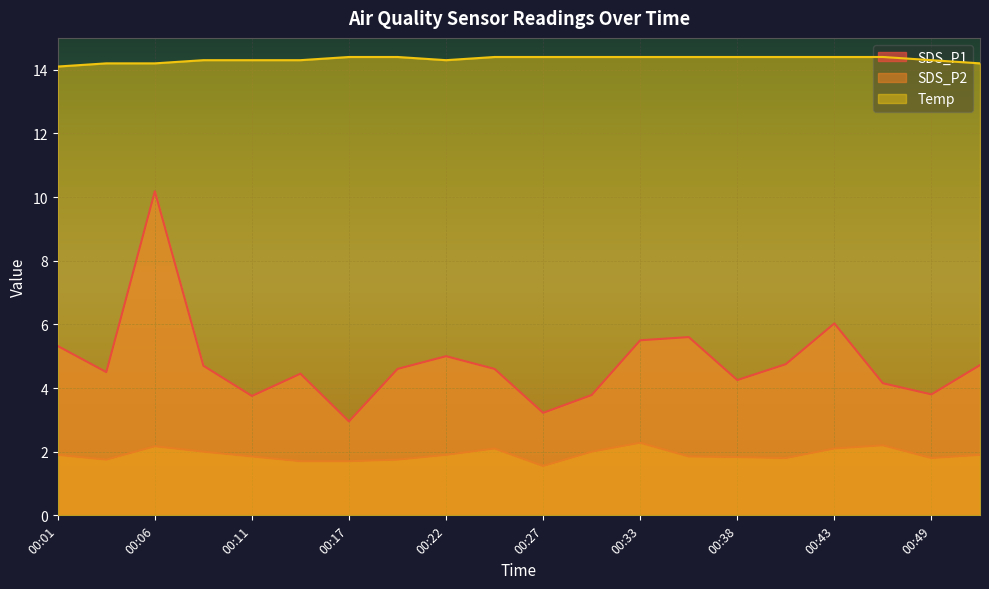

Which series has the widest spread of values?

SDS_P1